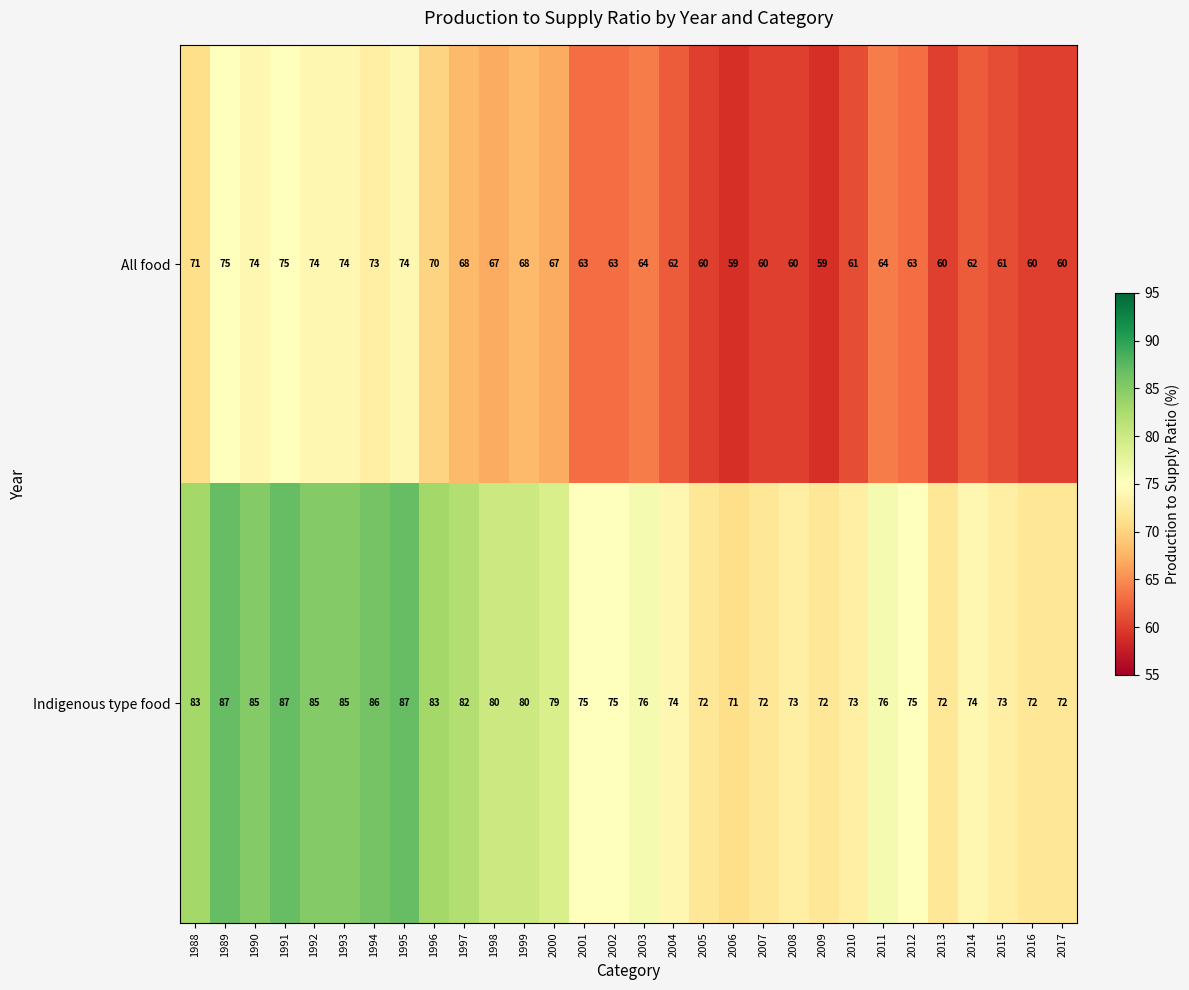

What is the difference between the highest and lowest values at 1992?

11